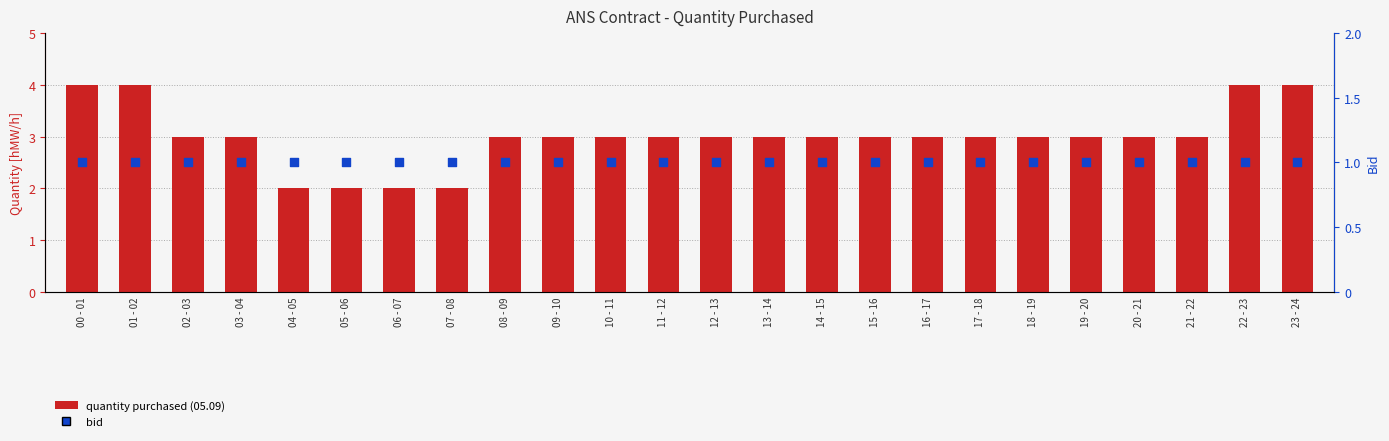

What are all the series names shown in the legend?

quantity purchased (05.09), bid